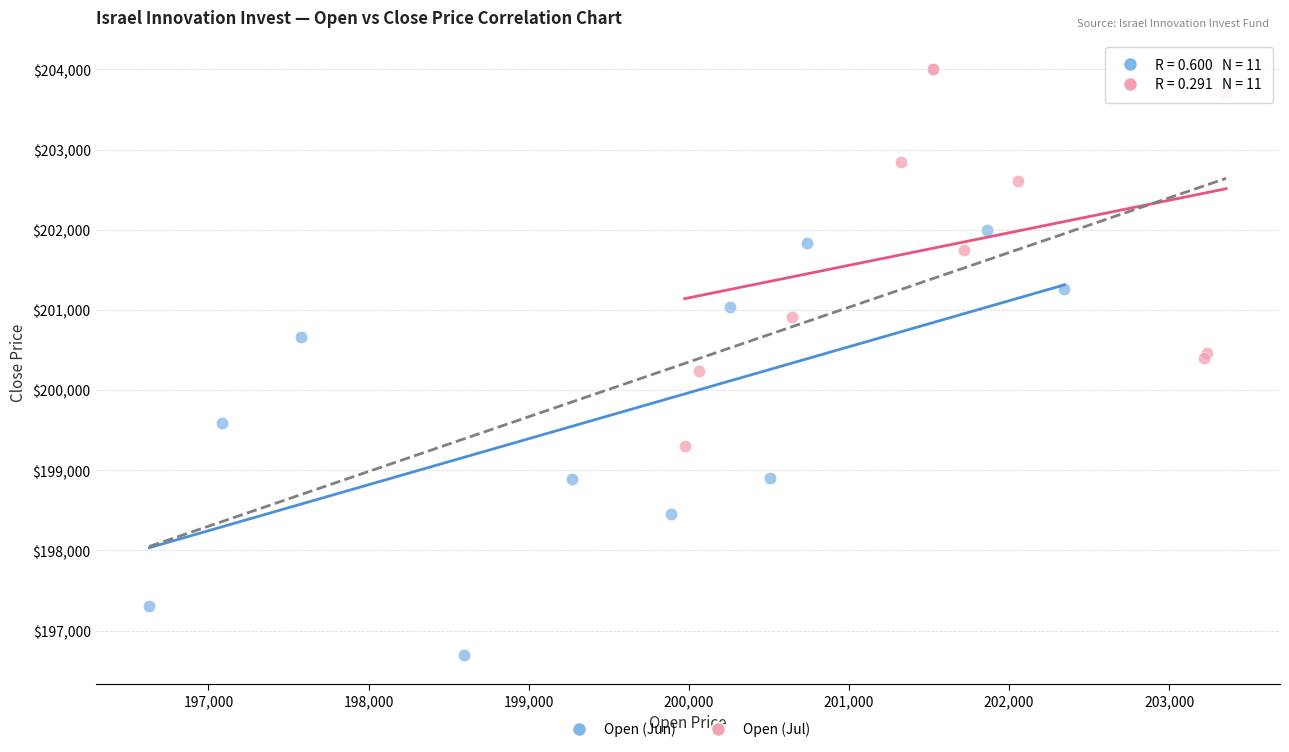

Which series has the largest Y range (max minus min)?

Open (Jun)